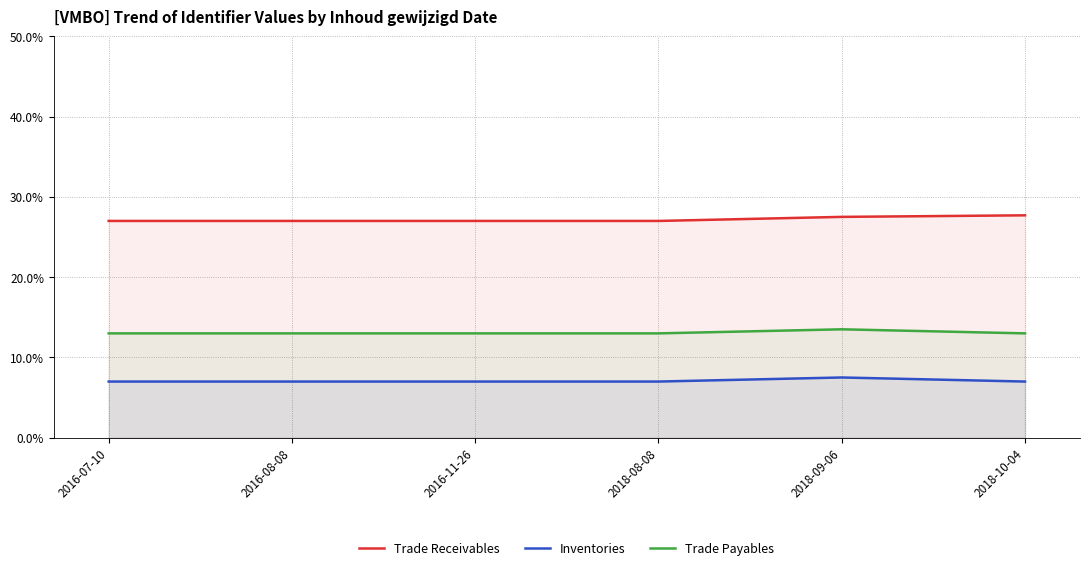

At which label does Trade Receivables reach its peak?

2018-10-04